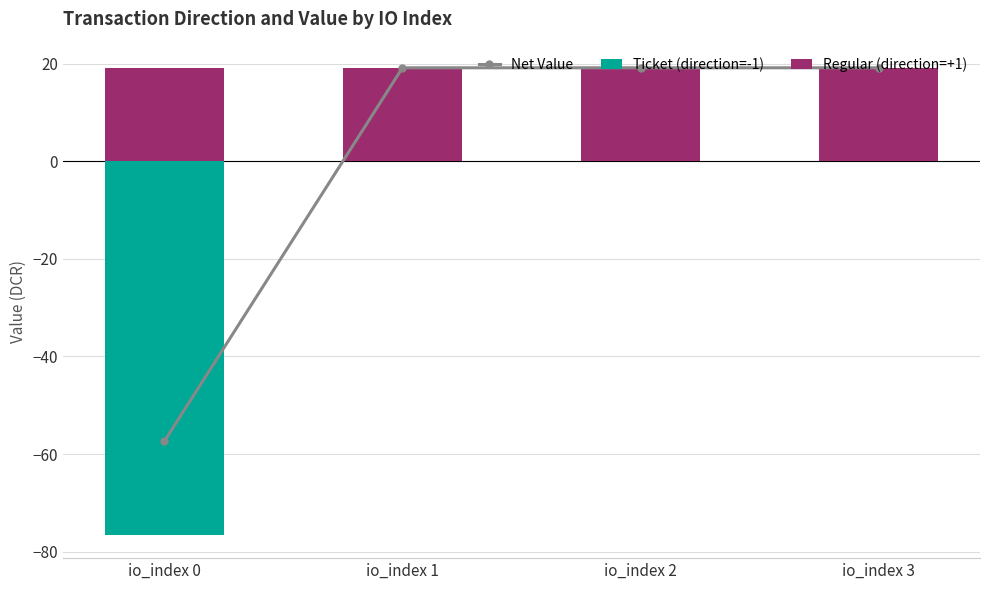

What is the approximate value of Net Value at io_index 1?

19.1